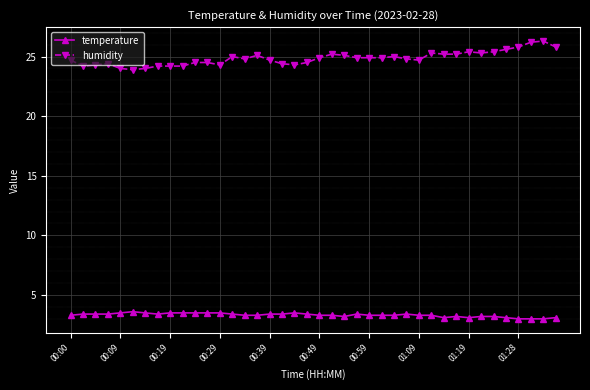

True or false: temperature and humidity cross at least once.

False